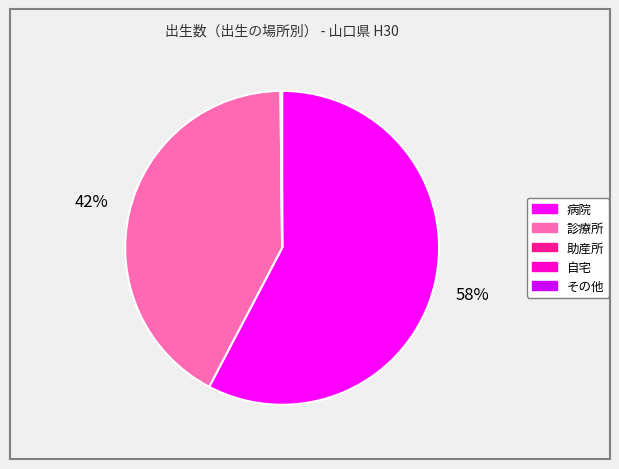

To the nearest percent, what is the difference between the largest and smallest slice percentages?

58%